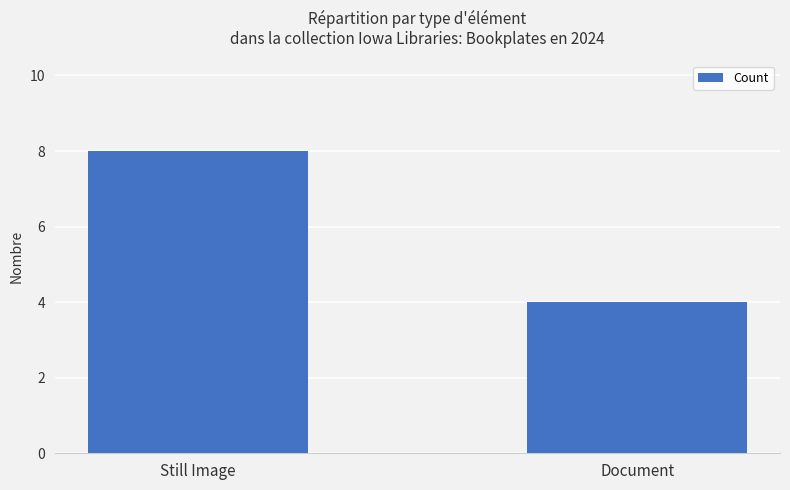

Which has a higher value, Still Image or Document?

Still Image